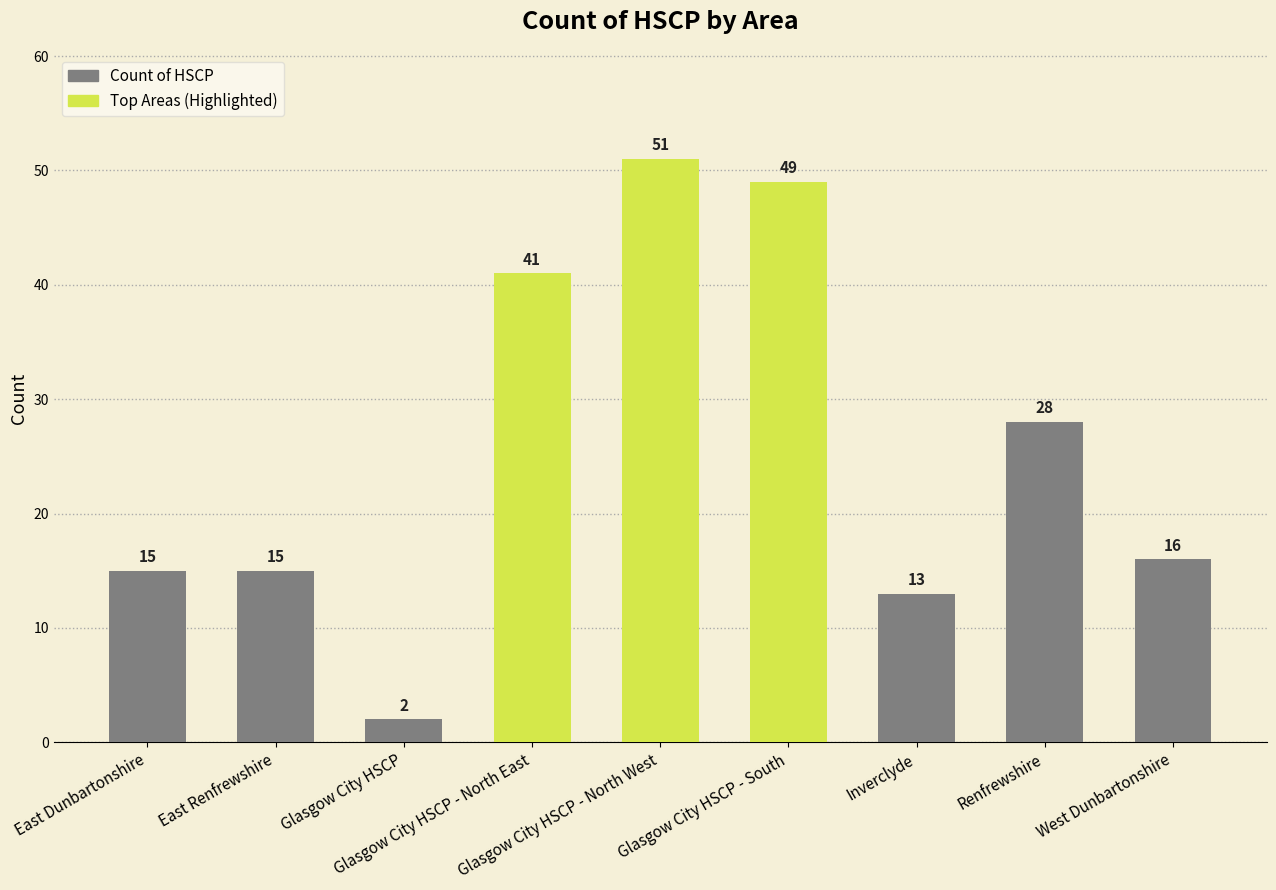

What is the value of the 1st bar from the left?

15